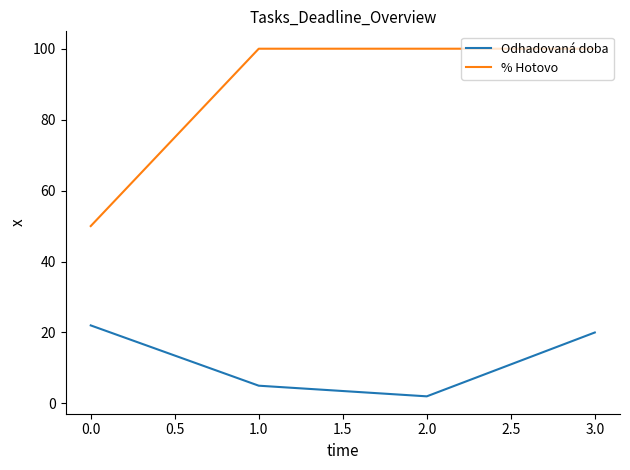

What is the sum of all Odhadovaná doba values?

49